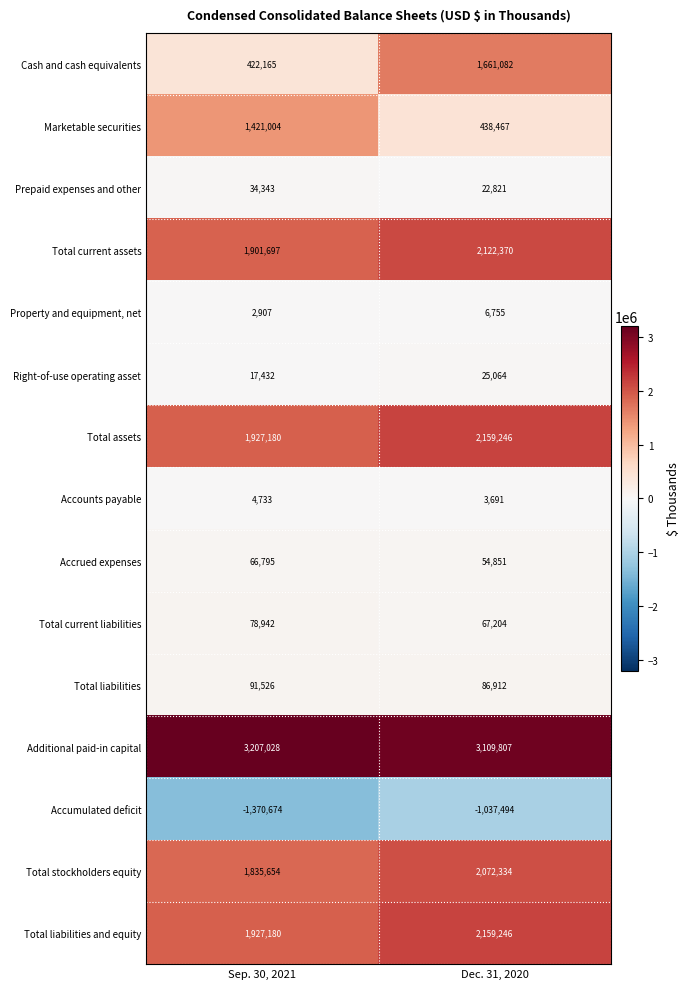

What is the difference between the Total stockholders equity values at Sep. 30, 2021 and Dec. 31, 2020?

236680